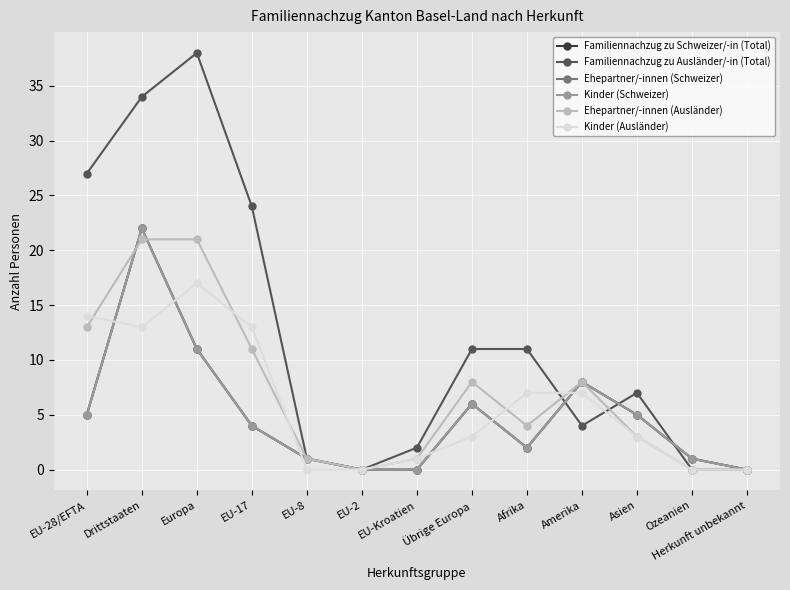

At how many categories does at least one series exceed 4?

8